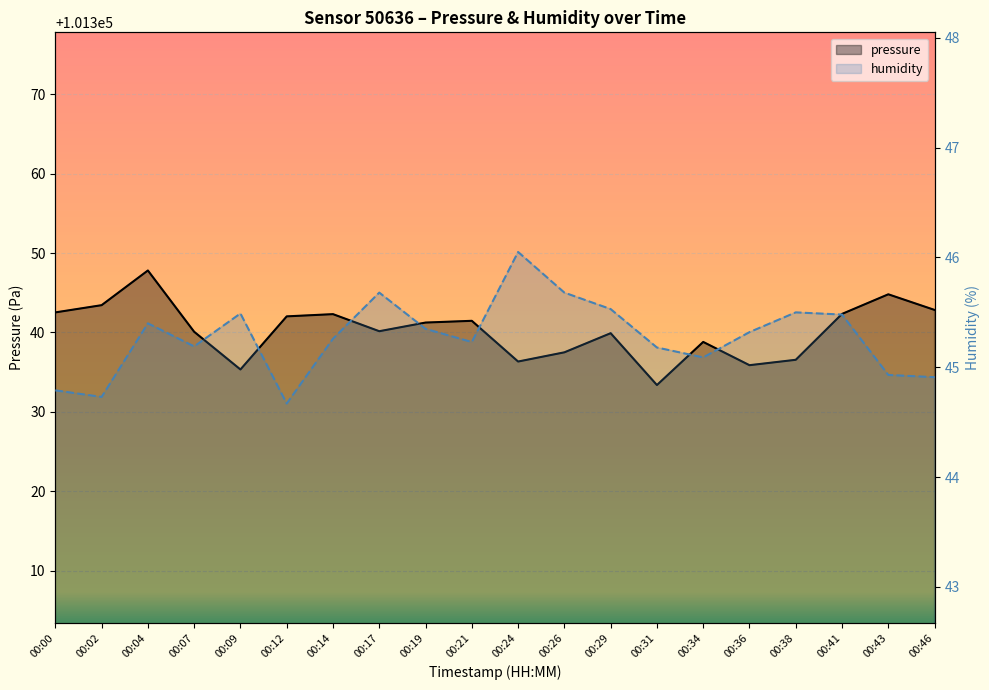

Where is the first local minimum for humidity?

00:02